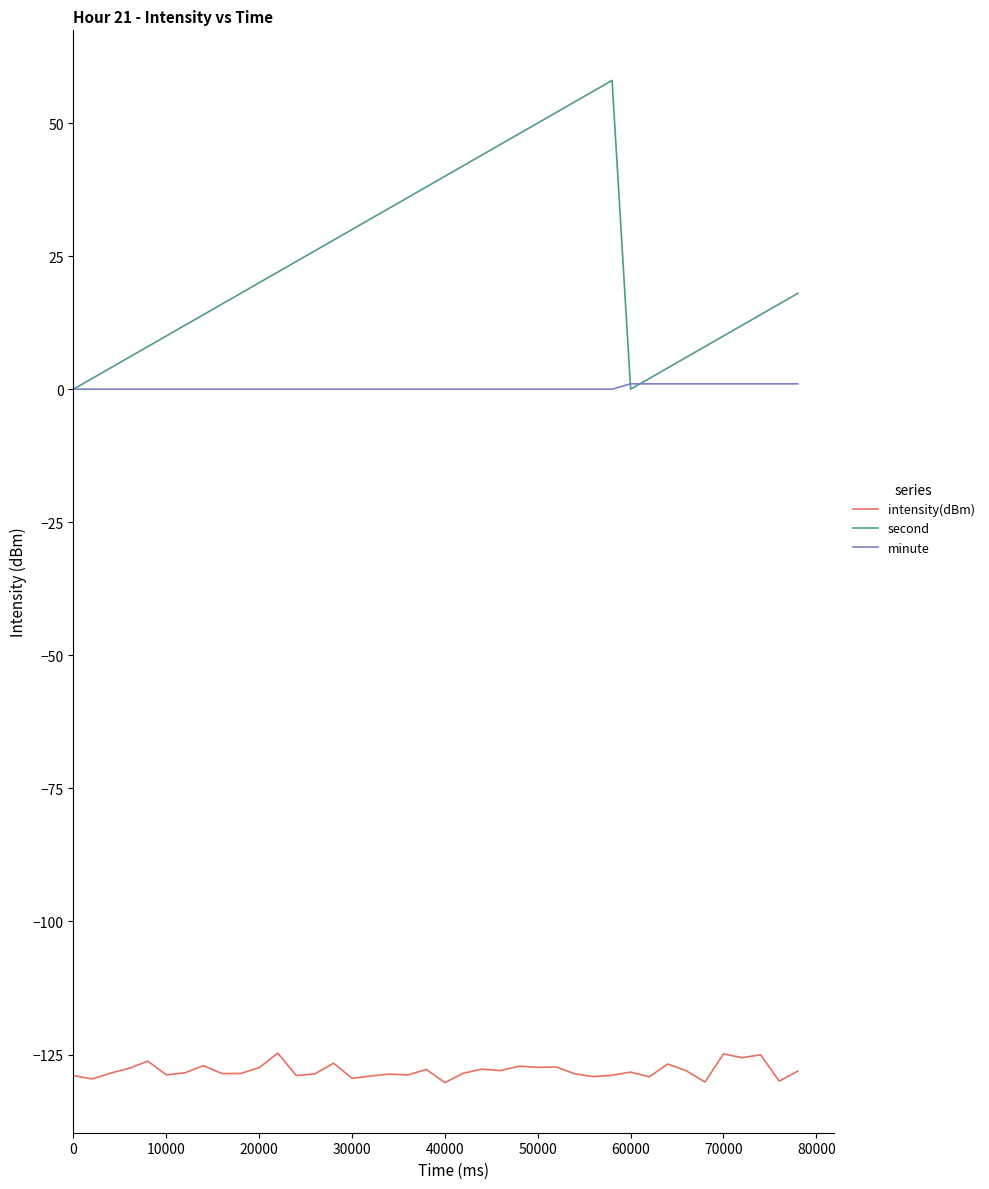

How many series are shown in this chart?

3